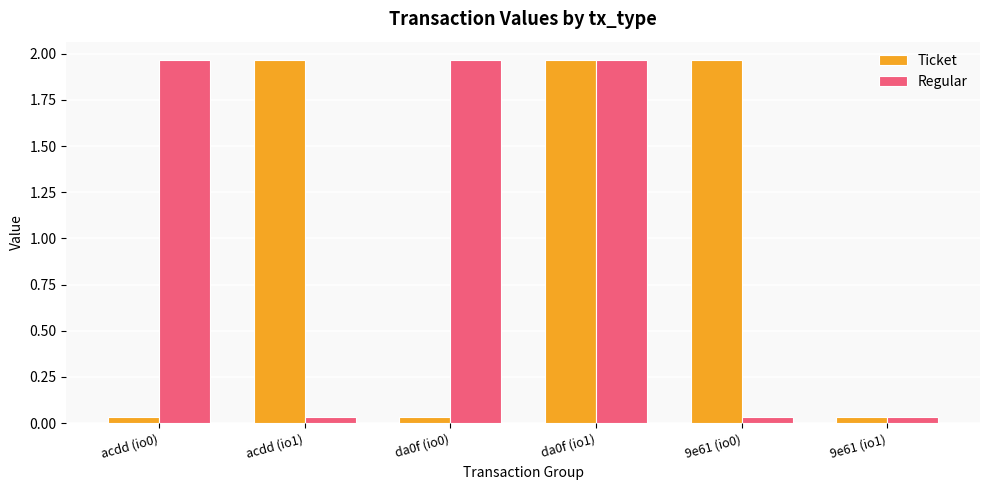

The Regular series shows 0.8 at acdd (io0). True or false?

False